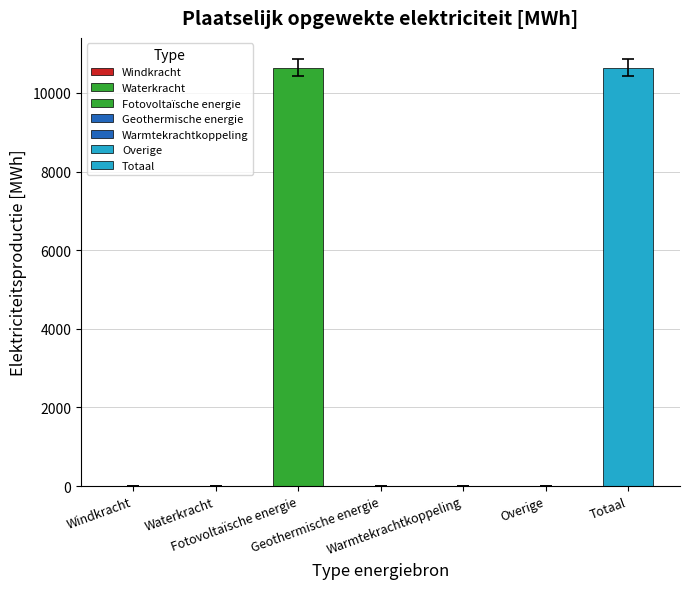

What is the label of the 7th bar from the left?

Totaal